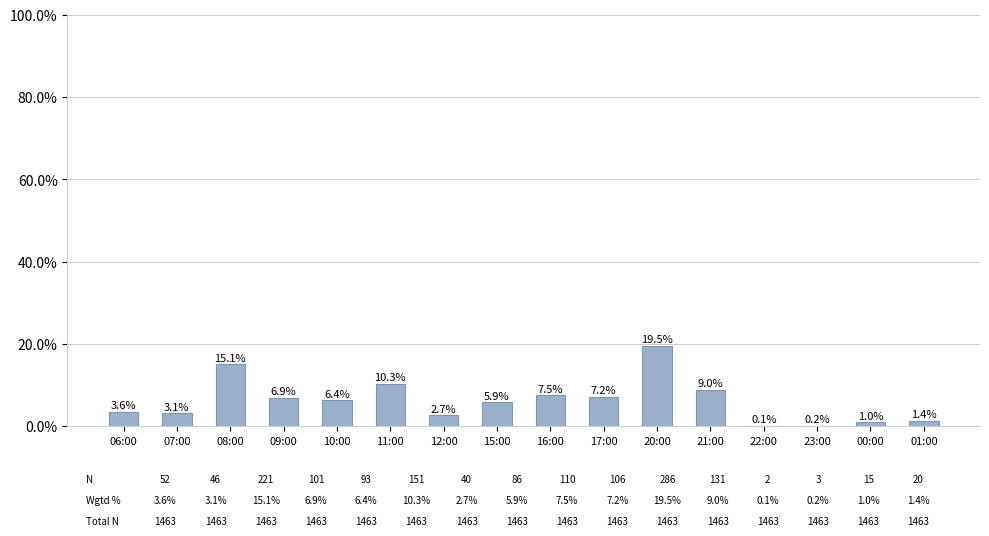

Count the number of values greater than 6.

8